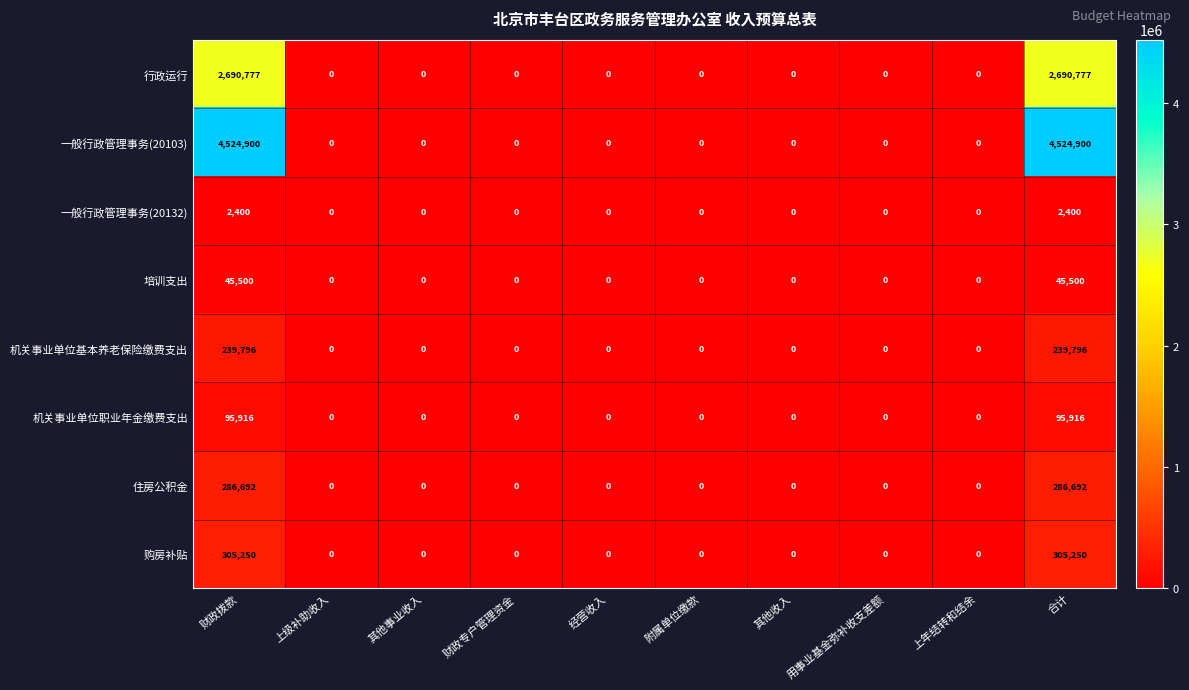

How many data points does each series have?

10